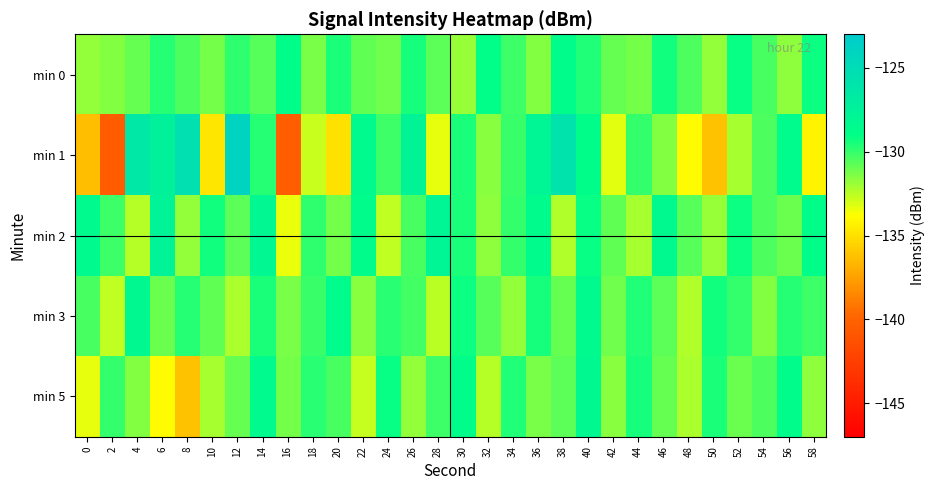

Which series has the largest range (max minus min)?

min 1